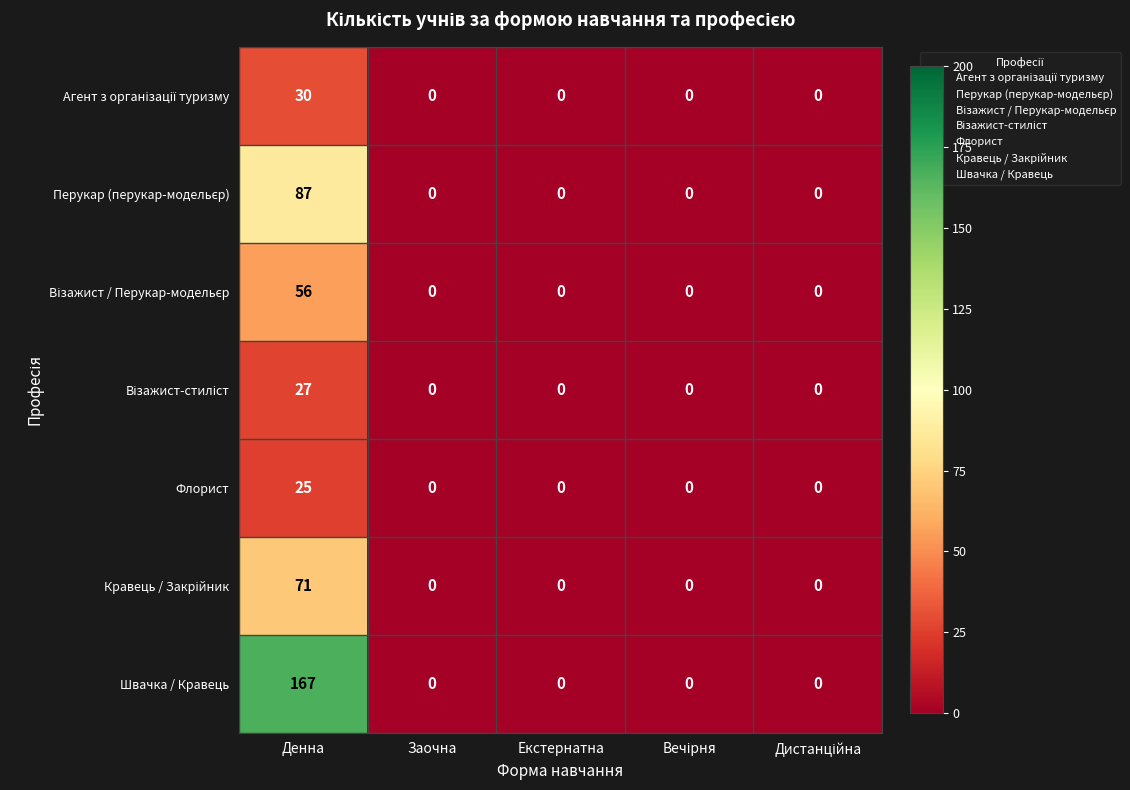

How many distinct data groups are displayed?

7